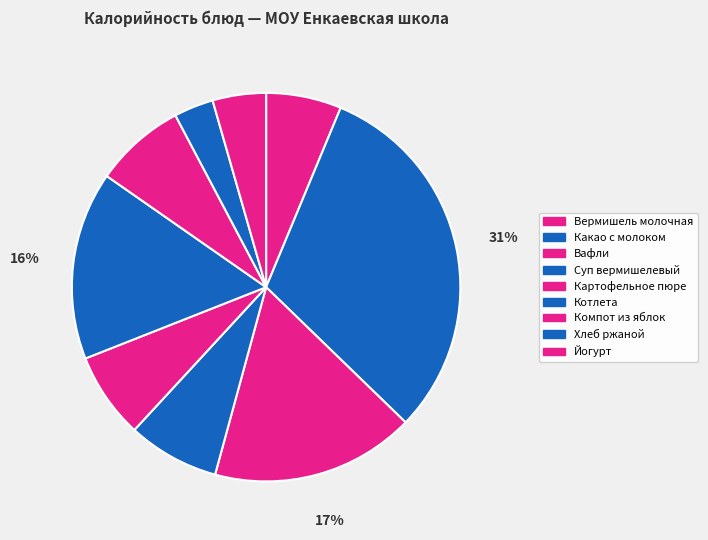

Count the number of slices in the pie.

9